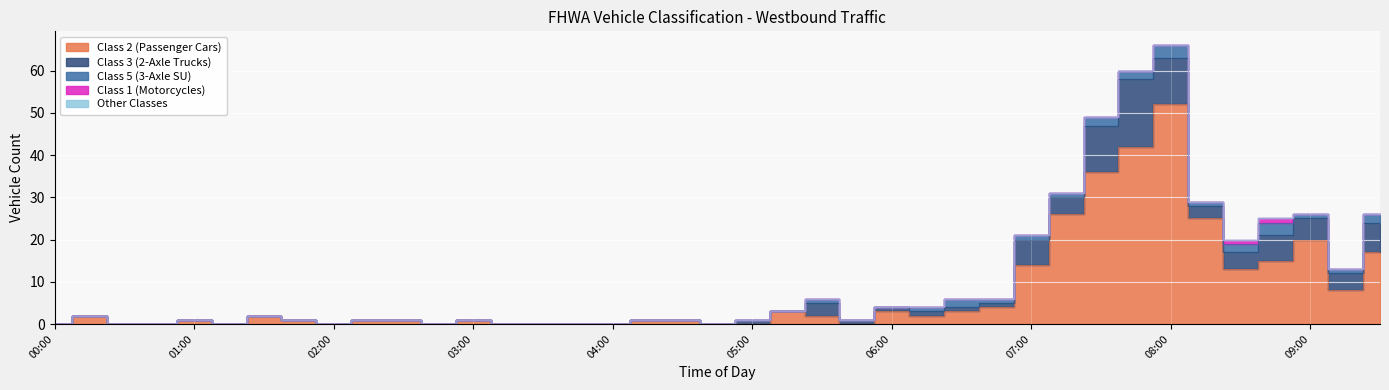

How many data points does each series have?

39